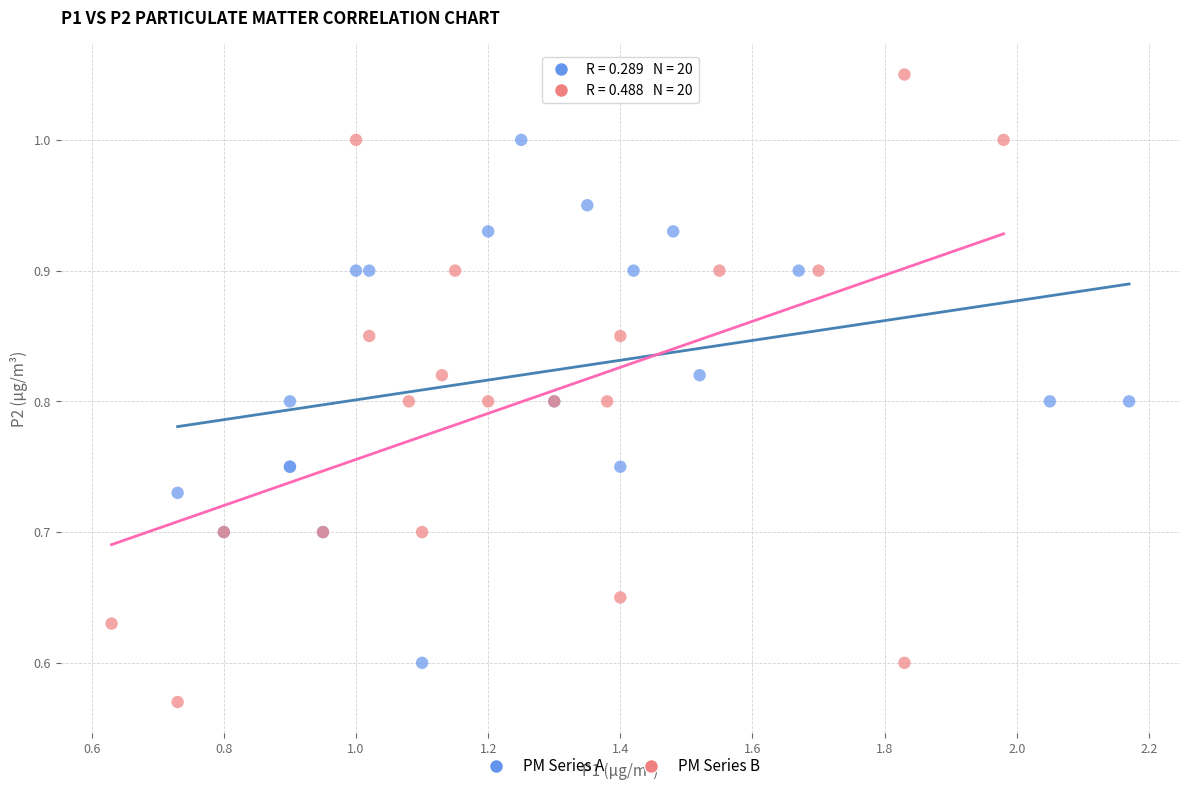

What are all the series names shown in the legend?

PM Series A, PM Series B